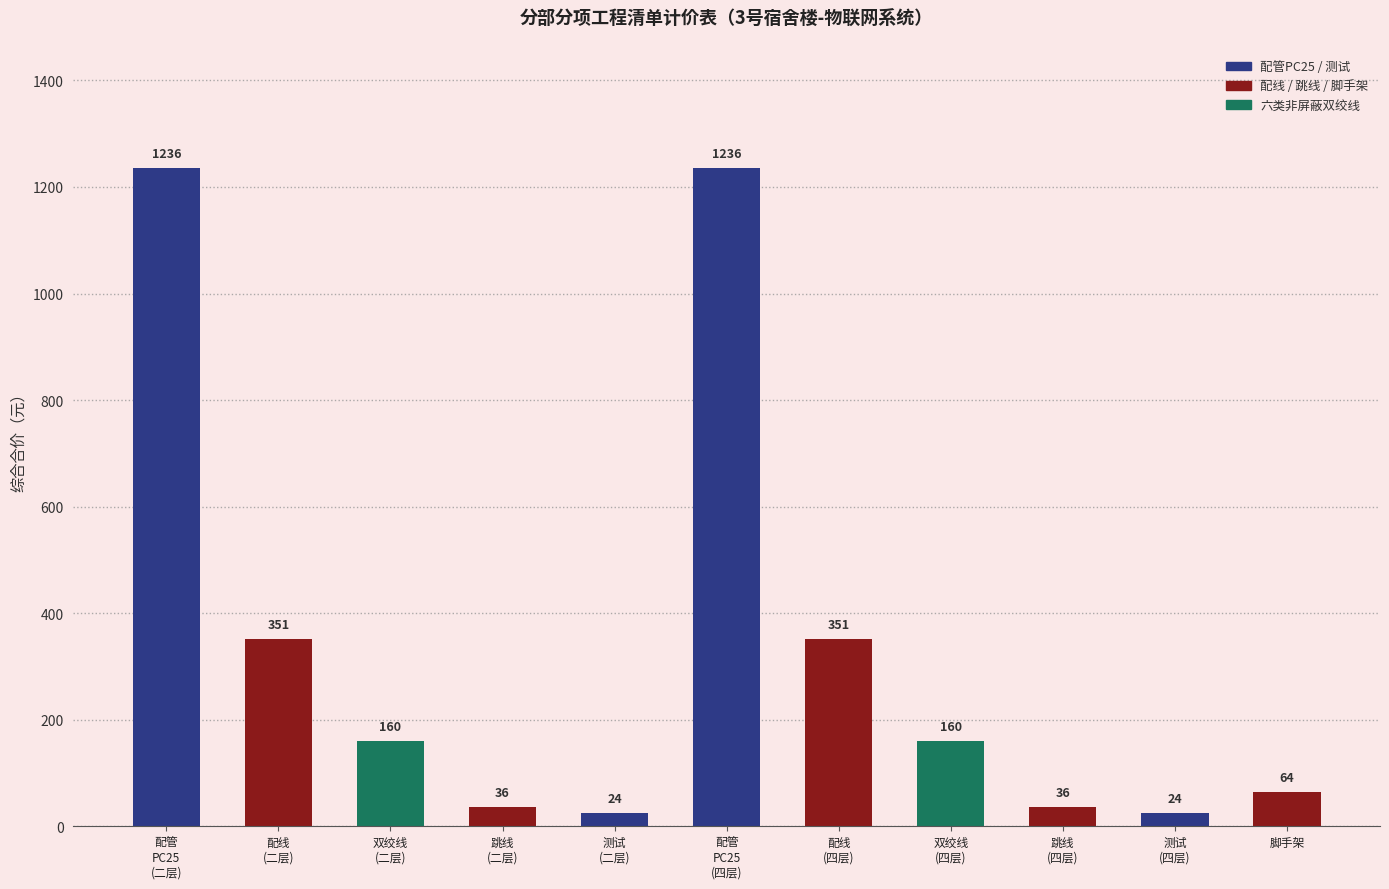

What is the difference between the maximum and minimum values?

1212.0